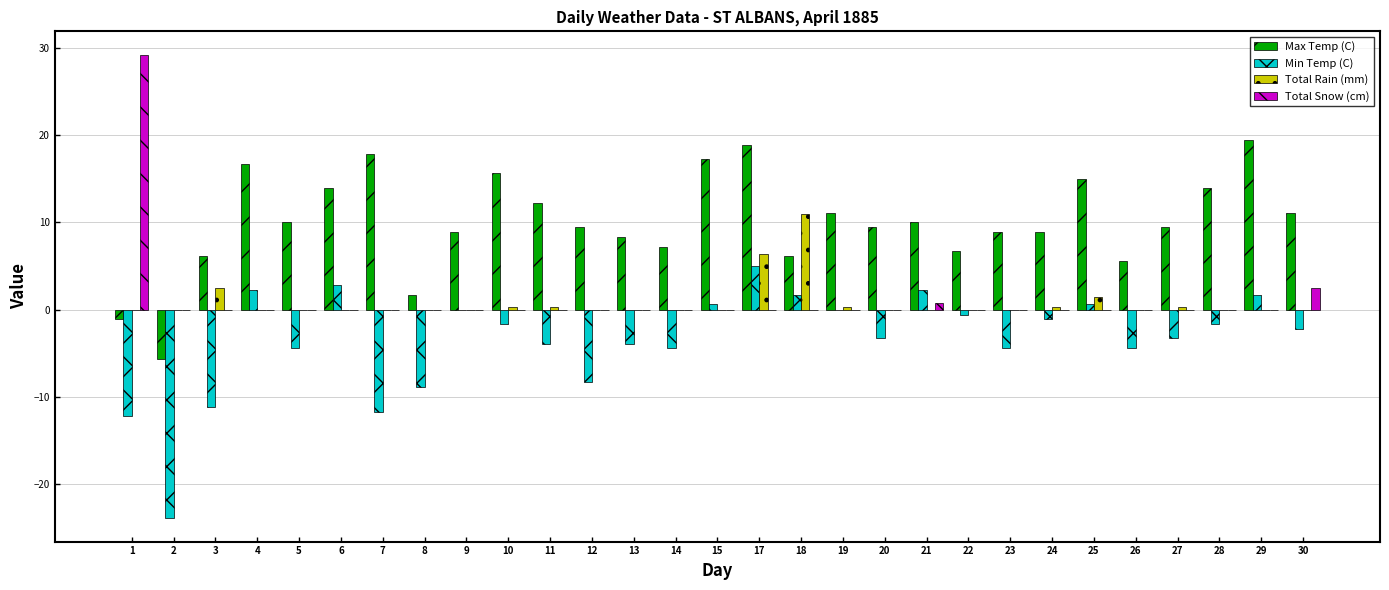

What is the sum of all Max Temp (C) values?

292.7